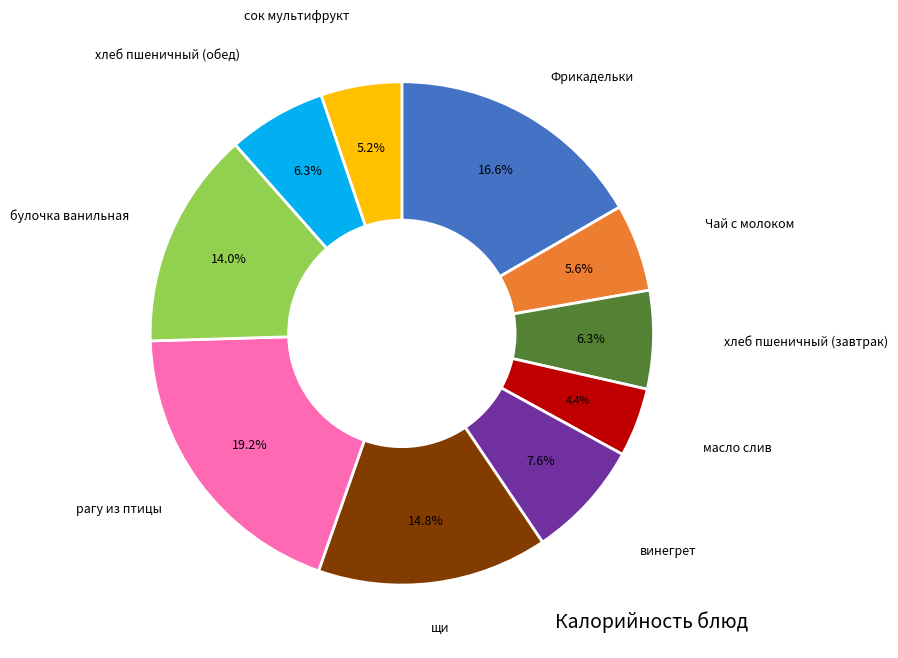

Is there a majority slice in this chart?

No